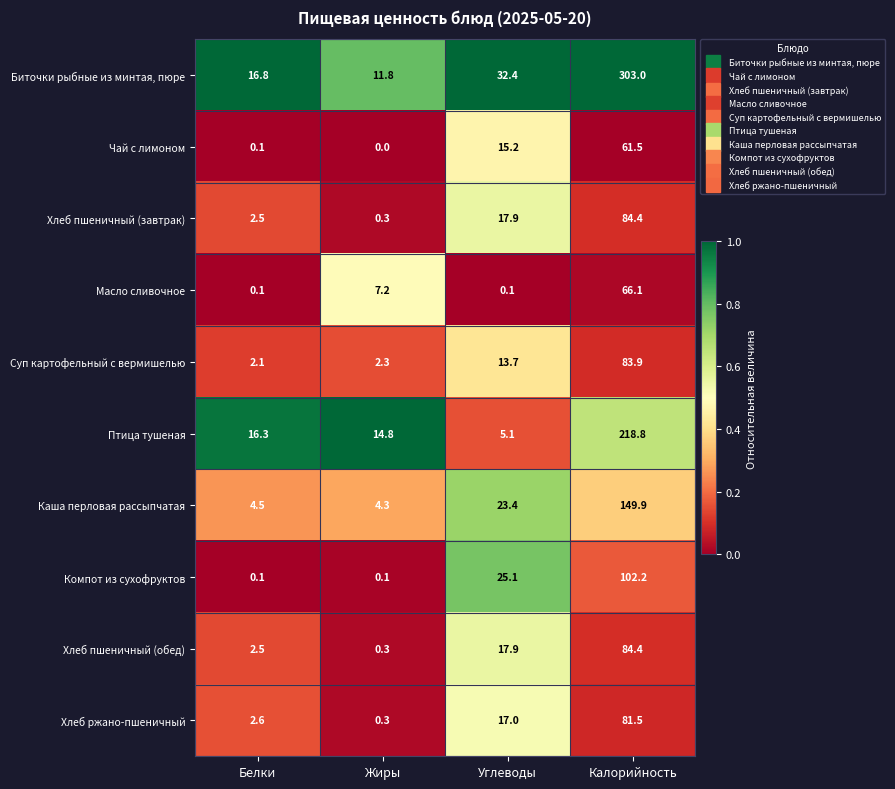

List the labels in order of Чай с лимоном value, smallest first.

Жиры, Белки, Углеводы, Калорийность